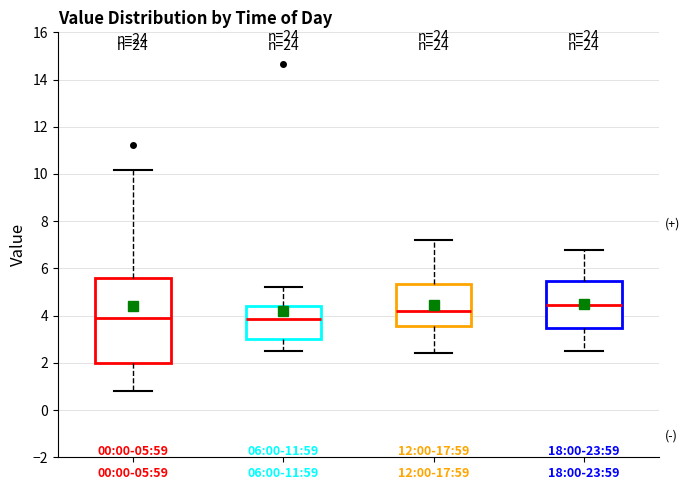

Which box is the tallest, from its lower edge to its upper edge?

00:00-05:59